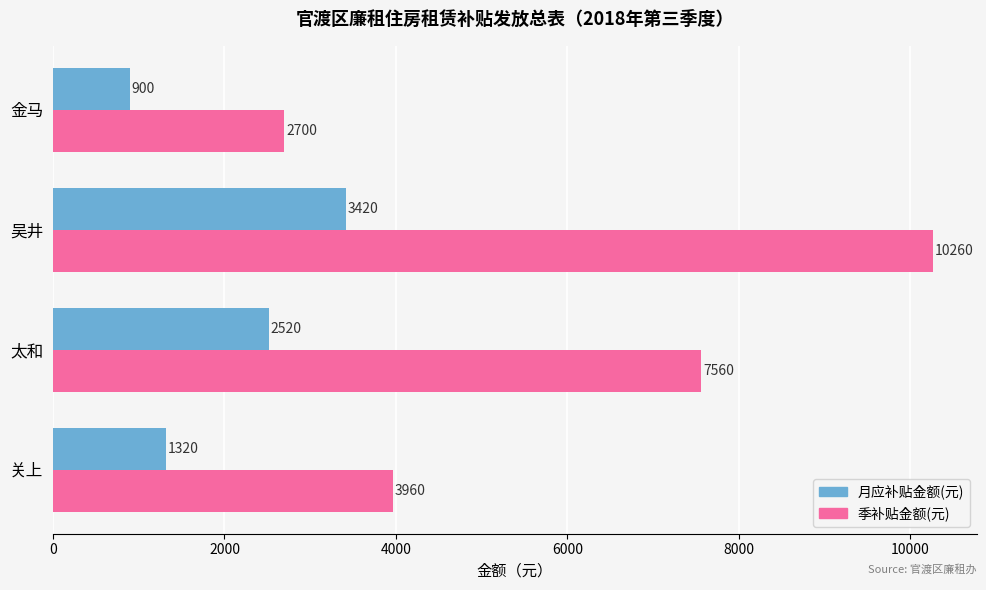

What value does the 季补贴金额(元) series have at 太和?

7560